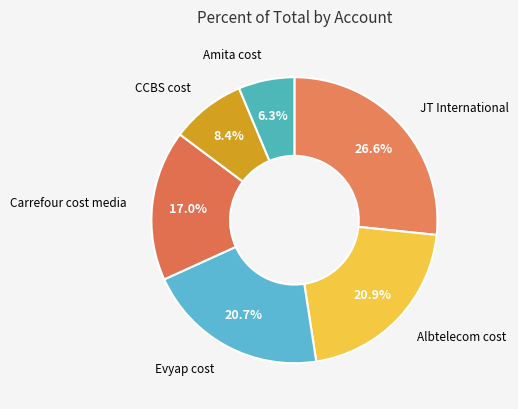

True or false: JT International accounts for 14% of the total.

False